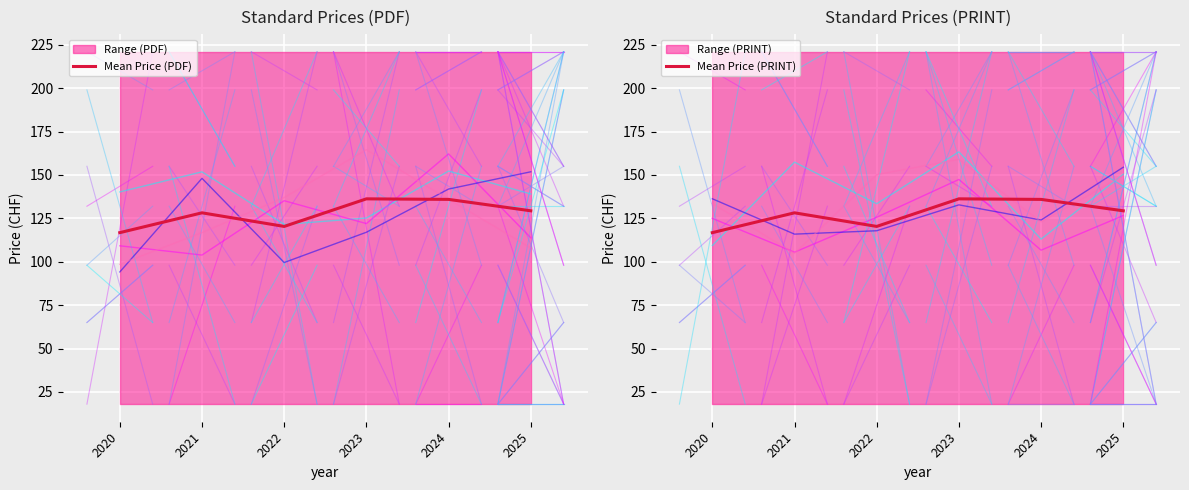

Where does the Mean Price (PRINT) series first go above 129?

2023